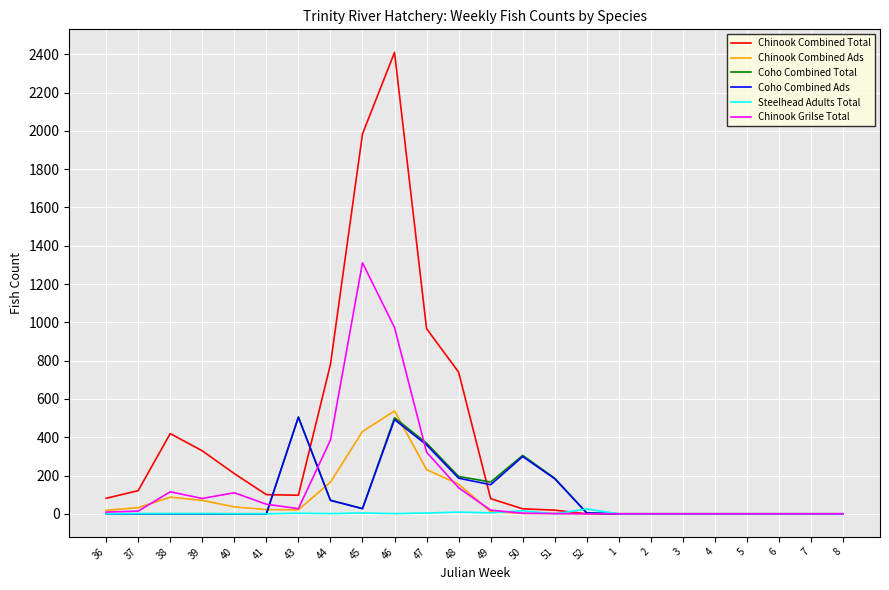

The value of Chinook Combined Ads at 3 is 0. True or false?

True